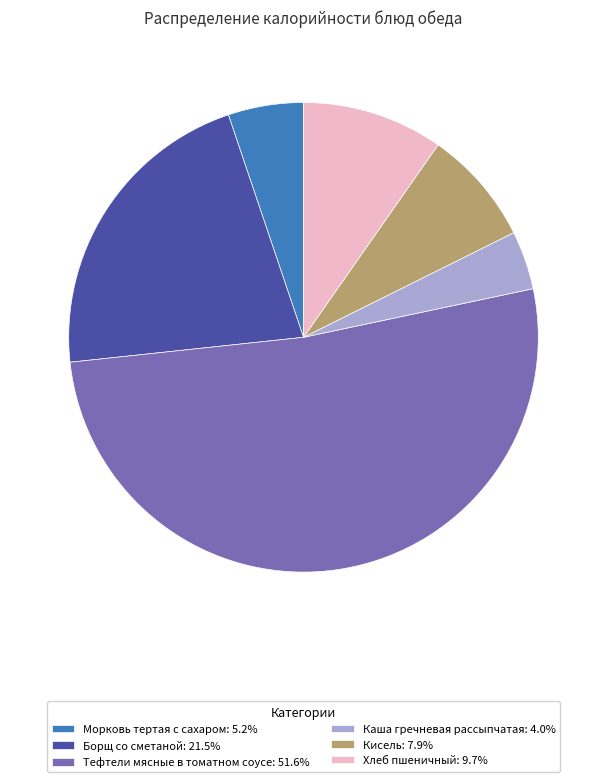

Does Тефтели мясные в томатном соусе represent more than half of the total?

Yes